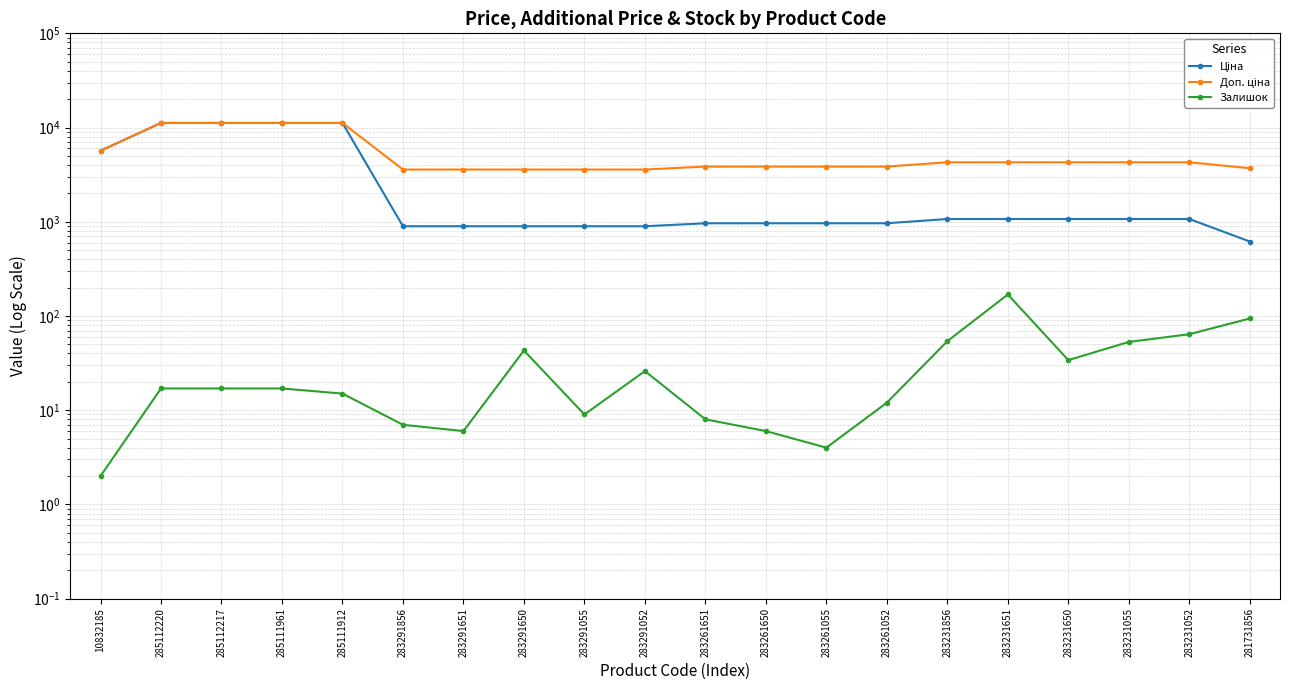

Reading left to right, list all the values displayed in this chart.

Ціна: 10832185=5673.8	285112220=11188.2	285112217=11188.2	285111961=11188.2	285111912=11188.2	283291856=895.9	283291651=895.9	283291650=895.9	283291055=895.9	283291052=895.9	283261651=963.5	283261650=963.5	283261055=963.5	283261052=963.5	283231856=1069.8	283231651=1069.8	283231650=1069.8	283231055=1069.8	283231052=1069.8	281731856=617.0
Доп. ціна: 10832185=5673.8	285112220=11188.2	285112217=11188.2	285111961=11188.2	285111912=11188.2	283291856=3583.6	283291651=3583.6	283291650=3583.6	283291055=3583.6	283291052=3583.6	283261651=3854.0	283261650=3854.0	283261055=3854.0	283261052=3854.0	283231856=4279.1	283231651=4279.1	283231650=4279.1	283231055=4279.1	283231052=4279.1	281731856=3701.9
Залишок: 10832185=2.0	285112220=17.0	285112217=17.0	285111961=17.0	285111912=15.0	283291856=7.0	283291651=6.0	283291650=43.0	283291055=9.0	283291052=26.0	283261651=8.0	283261650=6.0	283261055=4.0	283261052=12.0	283231856=54.0	283231651=169.0	283231650=34.0	283231055=53.0	283231052=64.0	281731856=94.0